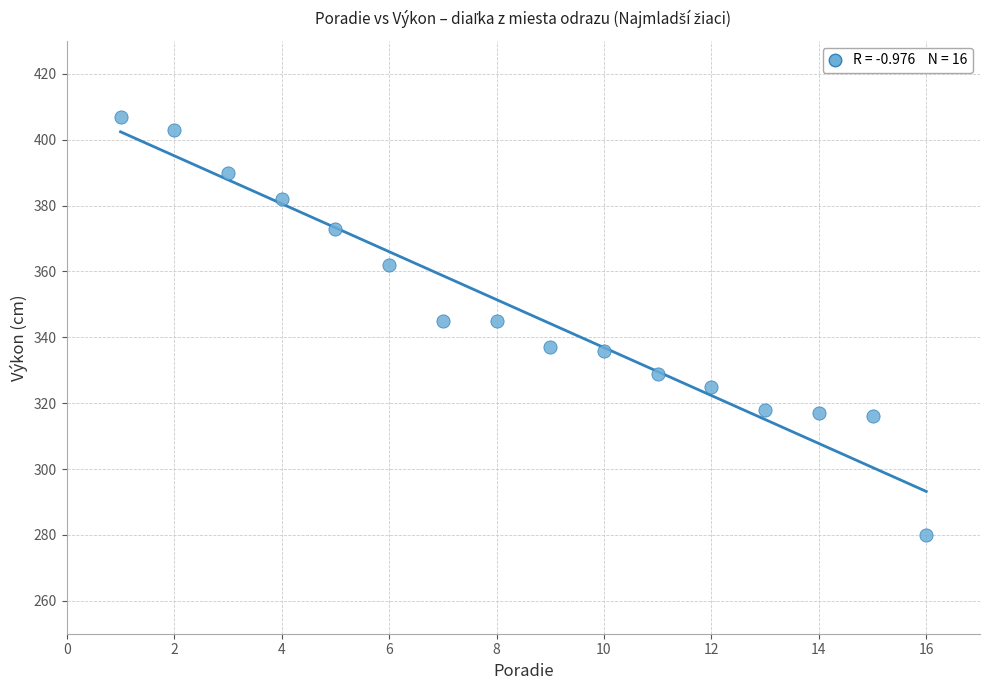

What is the range of Y values (max minus min)?

127